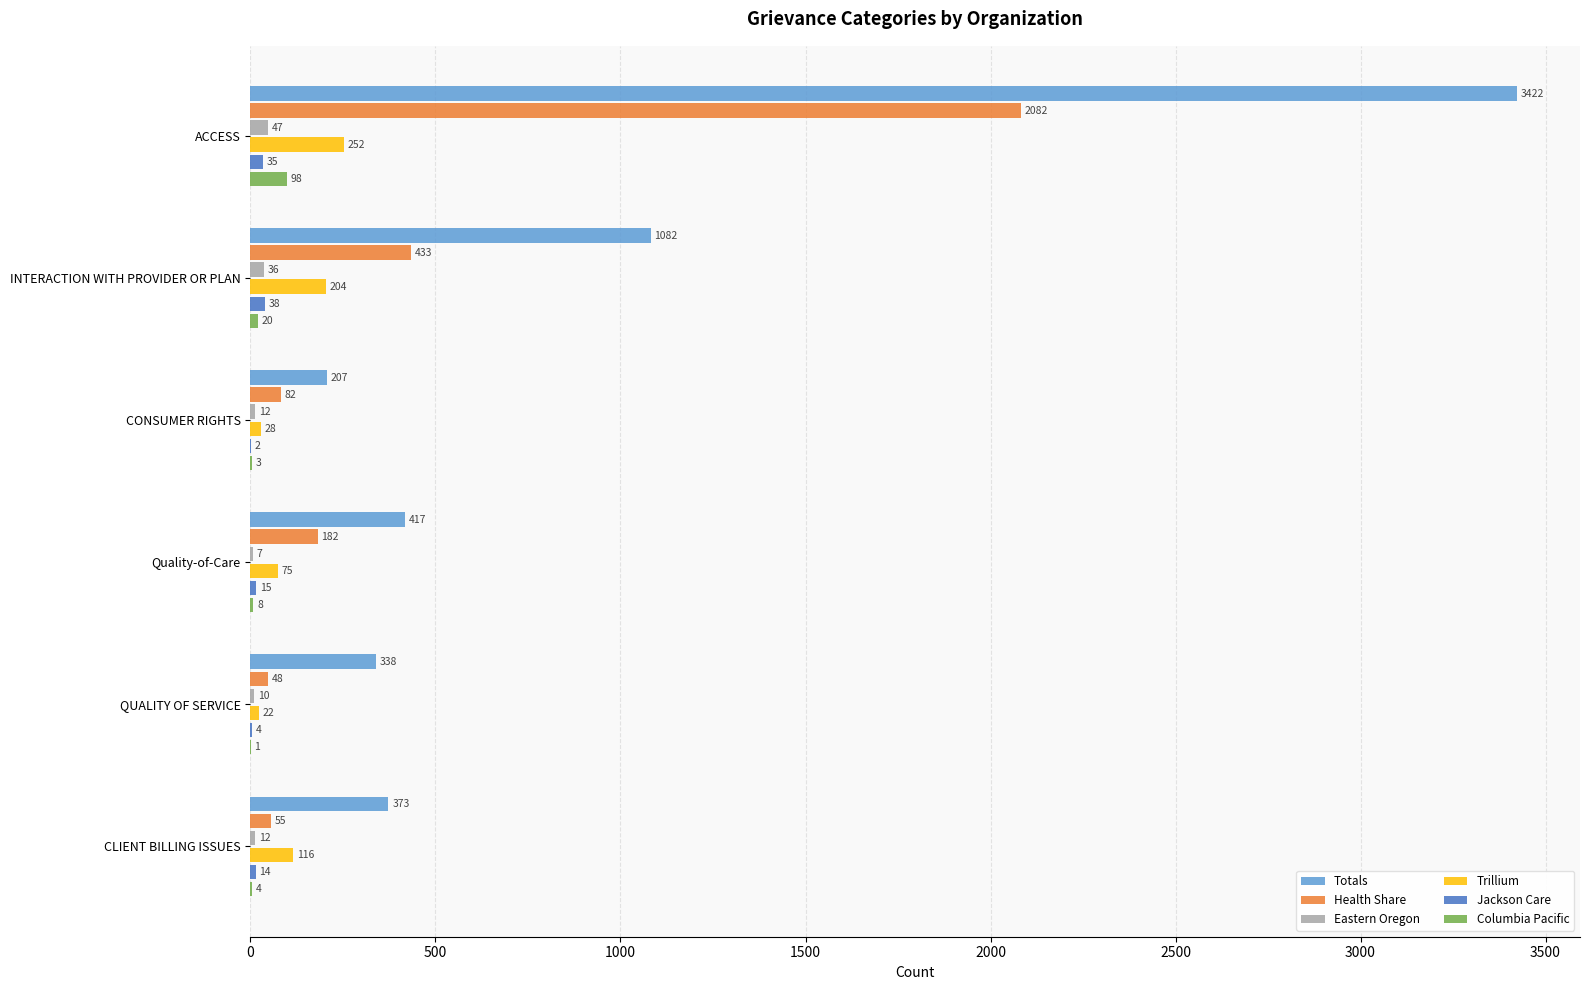

Where is Totals nearest to the value 1814?

INTERACTION WITH PROVIDER OR PLAN